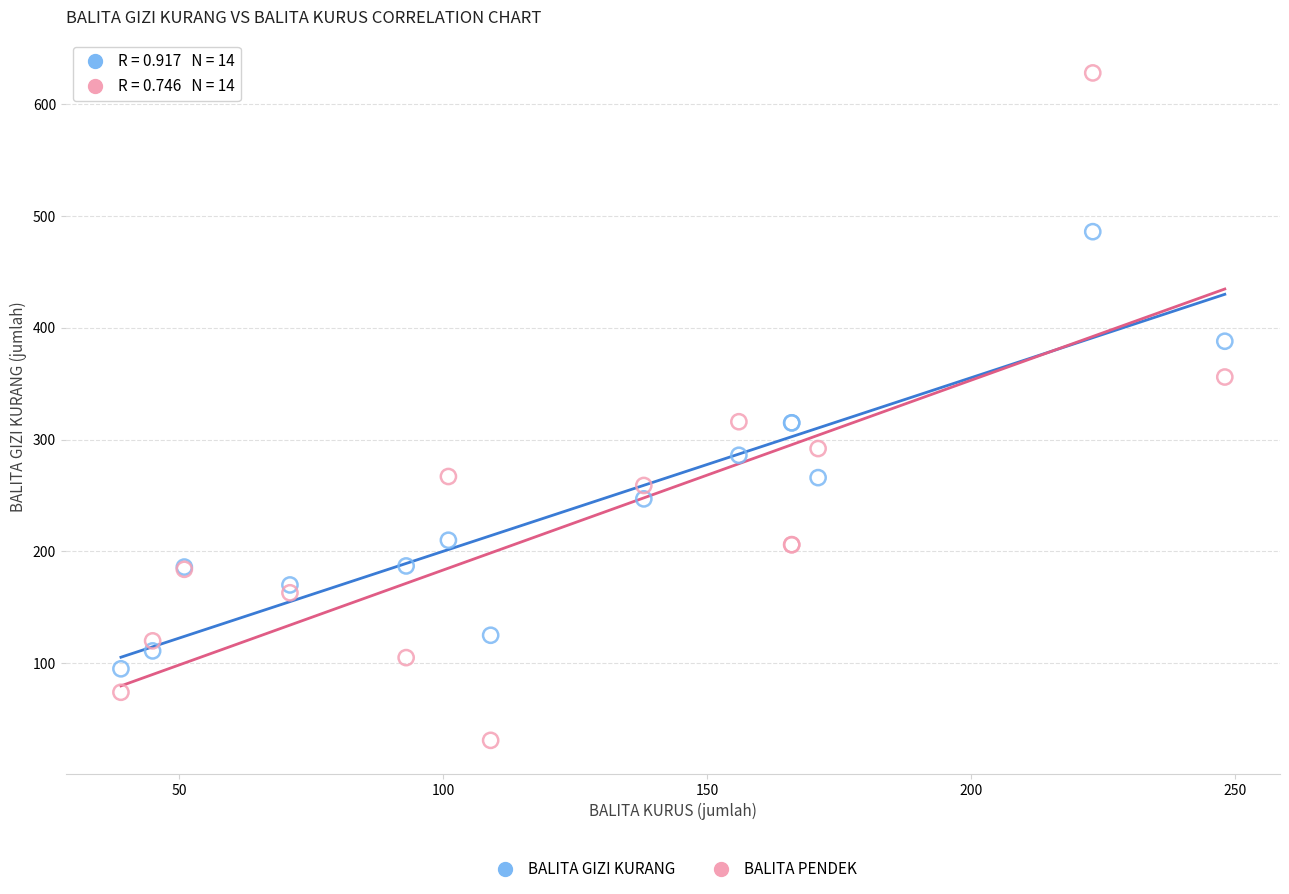

Which series reaches the maximum Y coordinate?

BALITA PENDEK